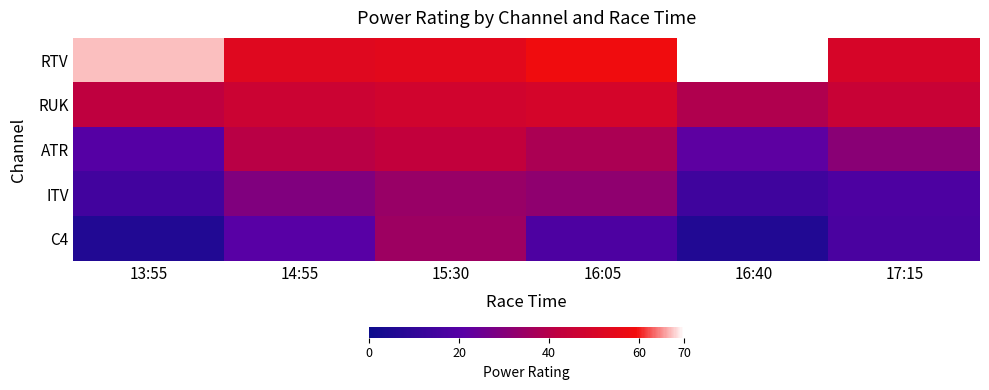

Between 15:30 and 13:55, which is larger?

13:55